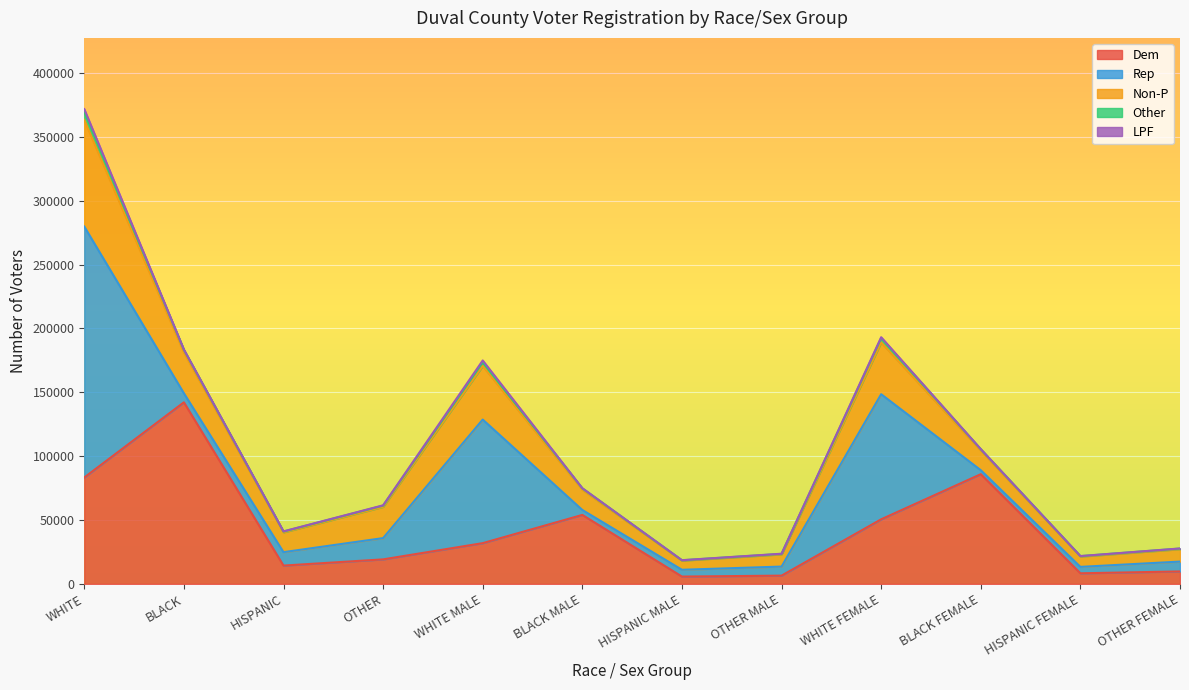

Does the chart display data point markers on the line(s)?

No